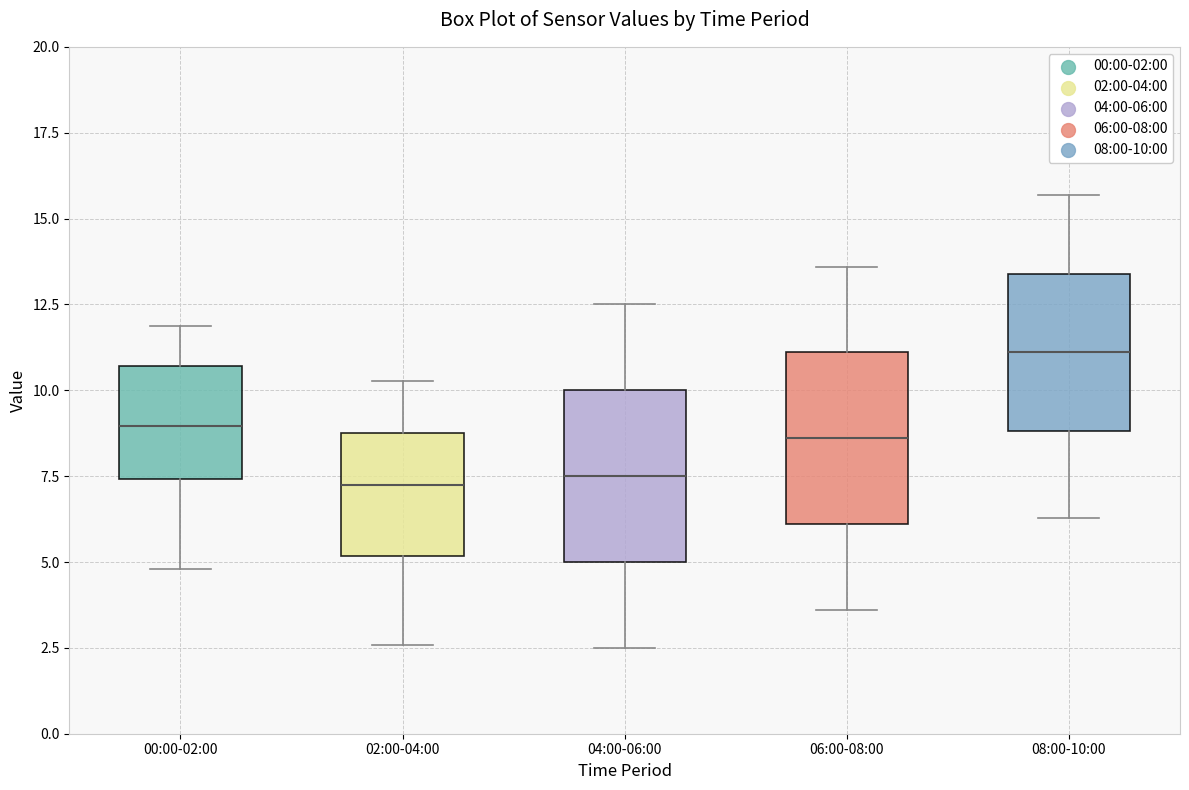

Where does the upper whisker of the box for 00:00-02:00 end on the y-axis? The values are not printed on the chart, so give them approximately, as read against the axis.

12.0